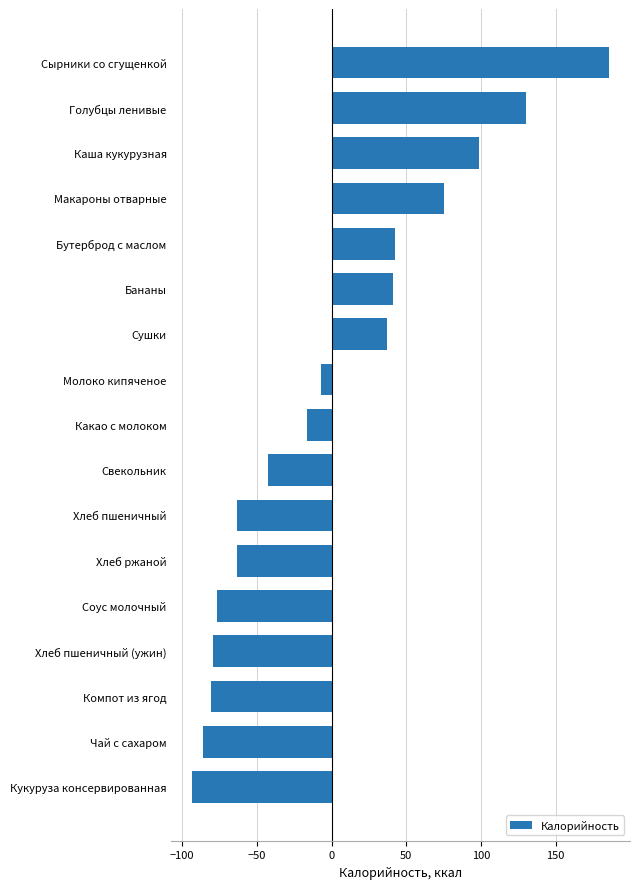

What is the greatest value displayed?

185.9